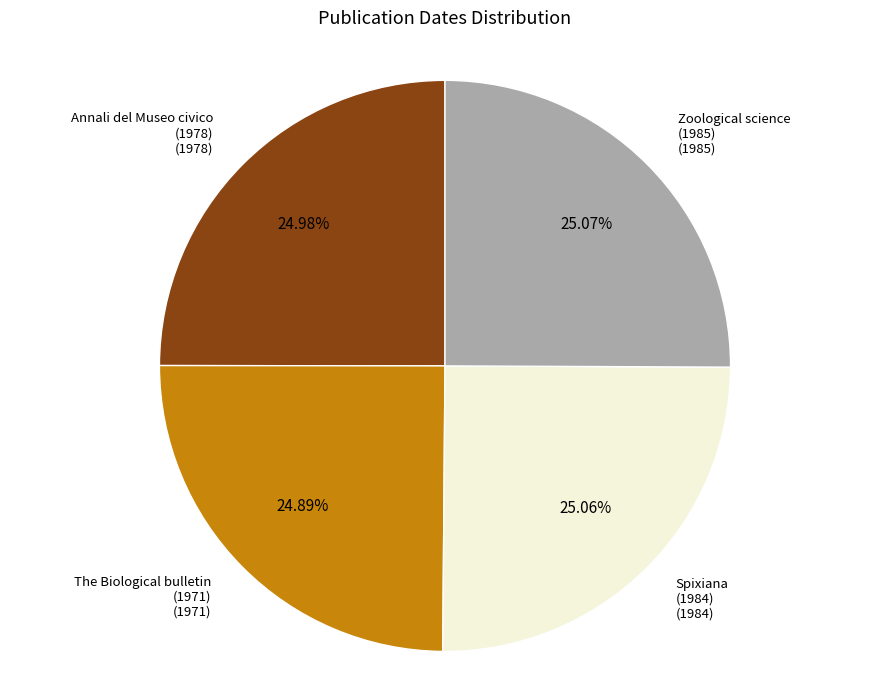

Does any single category account for the majority?

No